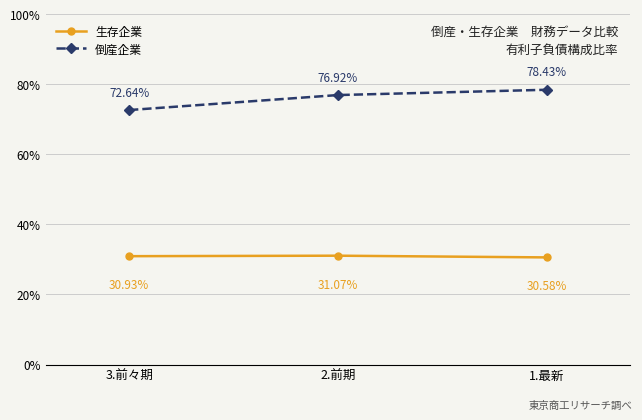

Rank the series by their maximum value, from highest to lowest.

倒産企業, 生存企業